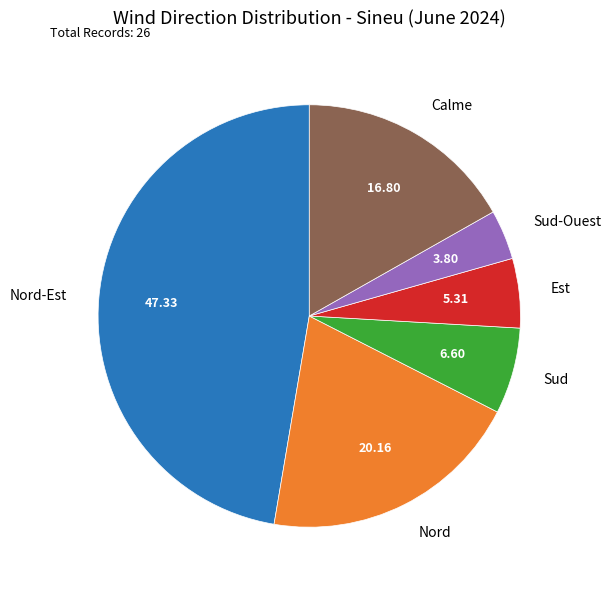

What is the largest slice in the pie chart?

Nord-Est